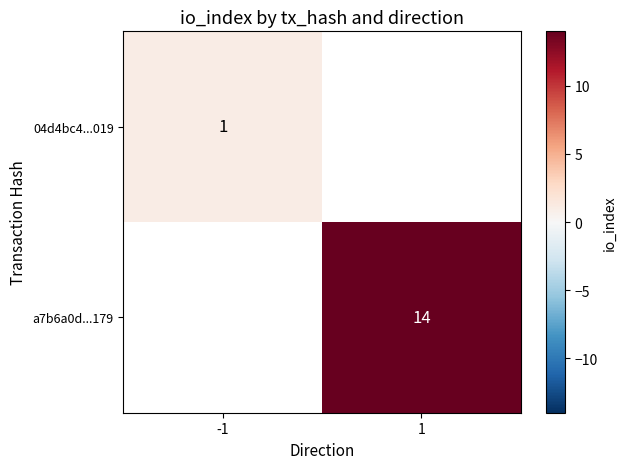

The value of a7b6a0d...179 at 1 is 20. True or false?

False